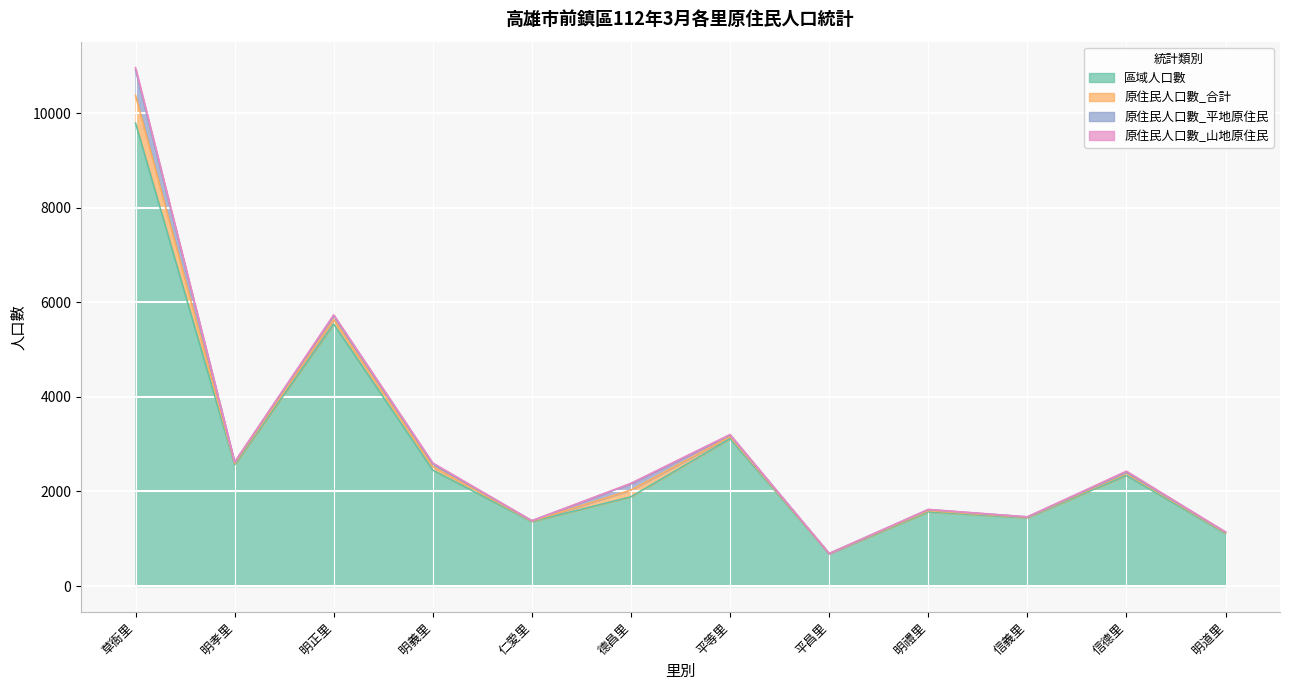

Which series has the largest total across all categories?

區域人口數